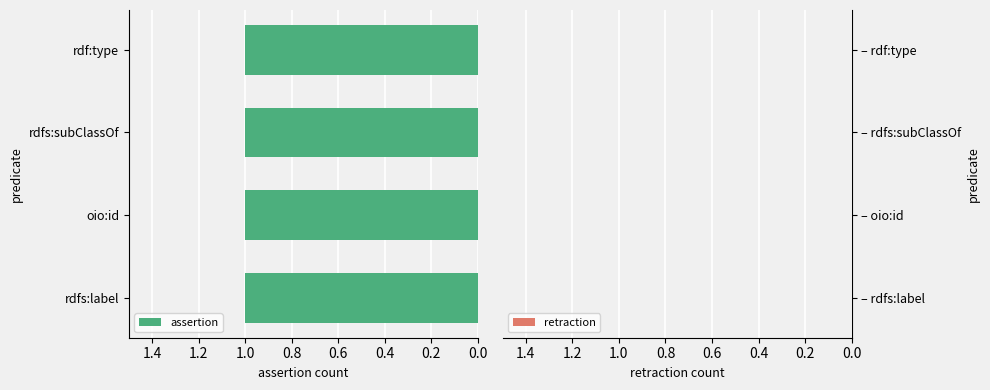

Which series has the largest range (max minus min)?

assertion